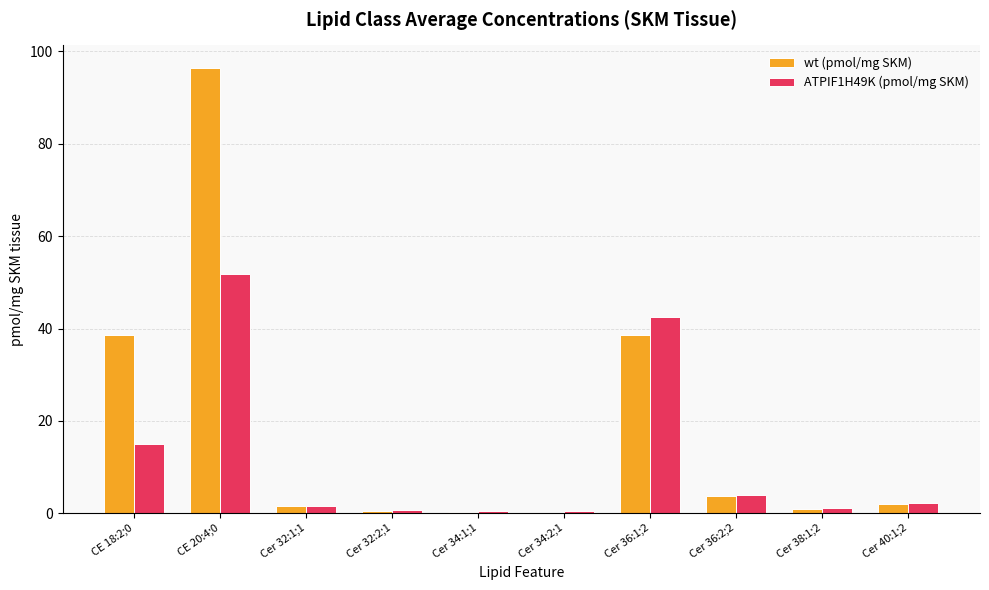

Is the value of wt (pmol/mg SKM) at Cer 32:2;1 greater than the value of ATPIF1H49K (pmol/mg SKM) at CE 18:2;0?

No